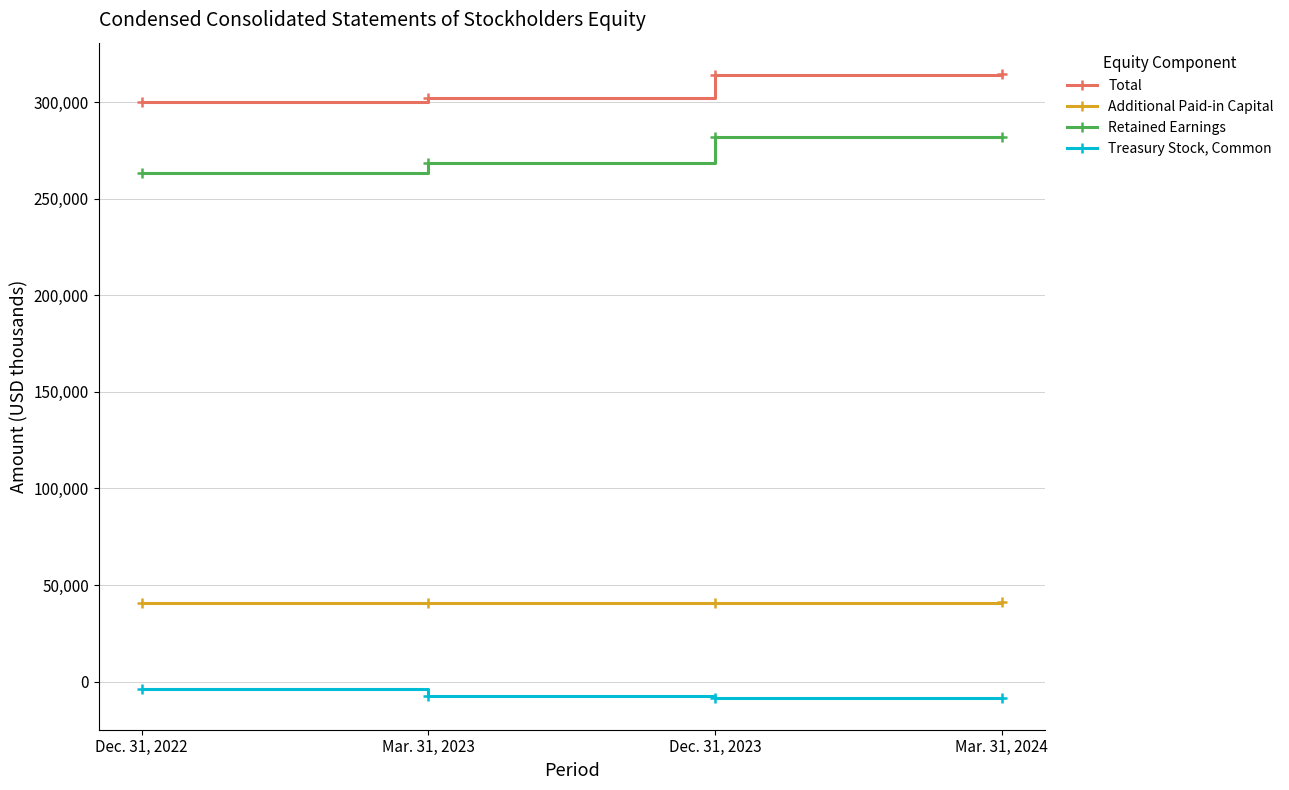

What is the difference between the maximum and minimum values in the Retained Earnings series?

18697